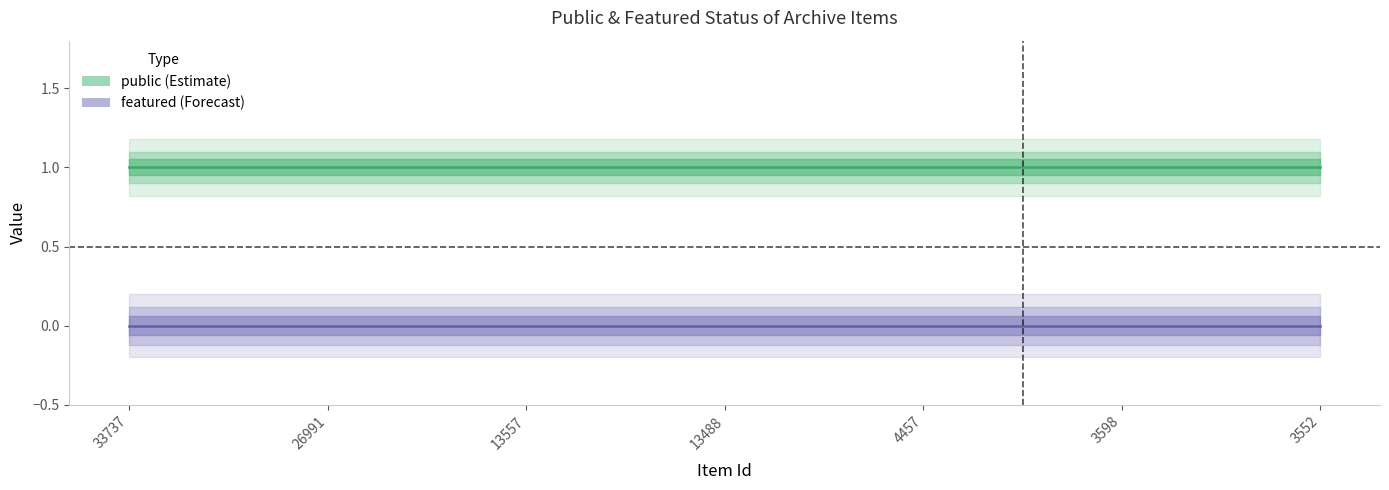

At which label is featured closest to 0?

33737